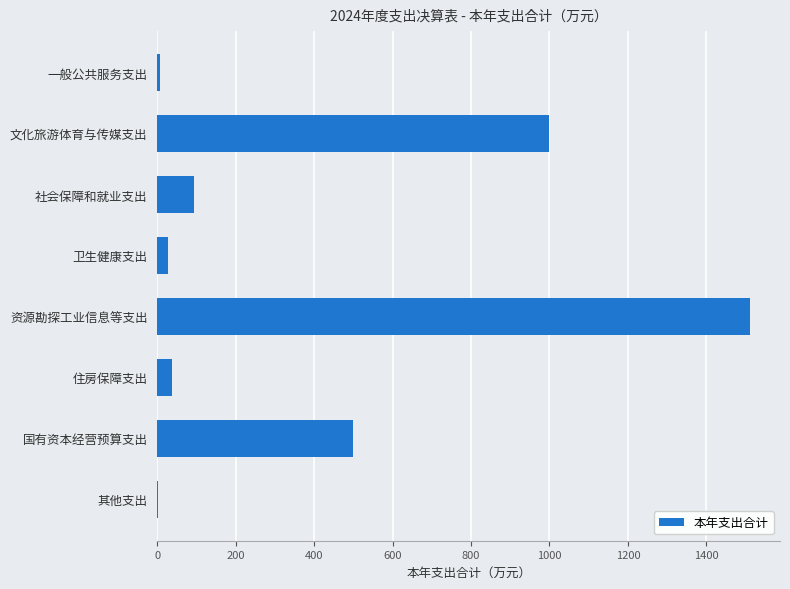

Count the number of categories in the chart.

8